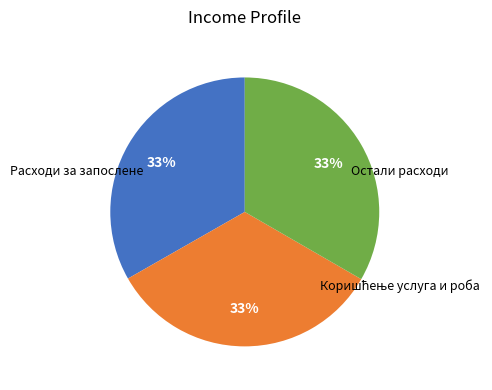

Does any single category account for the majority?

No